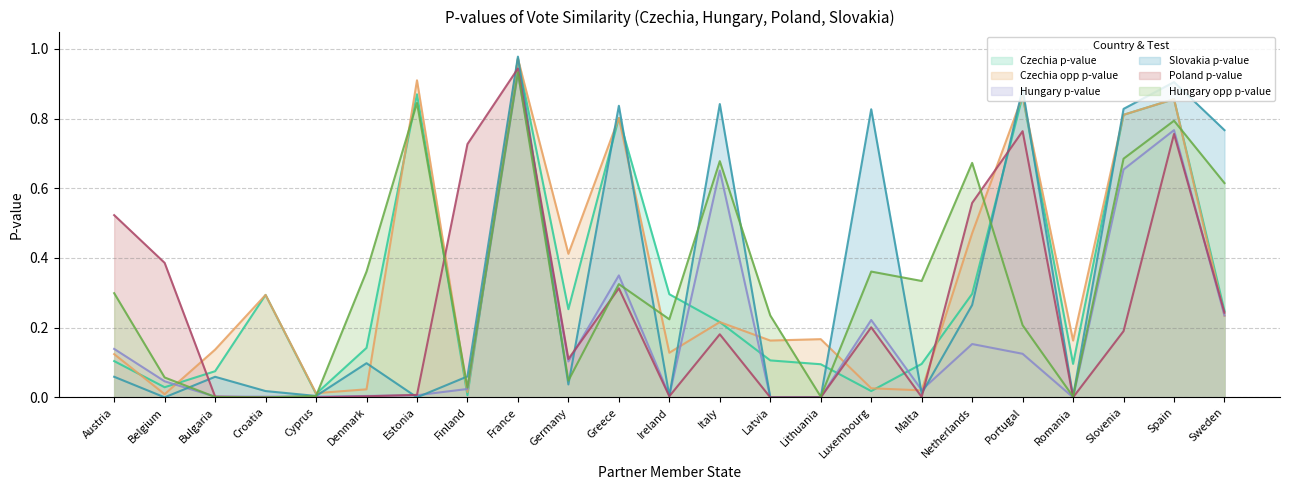

What is the highest value of the Czechia opp p-value series?

1.0